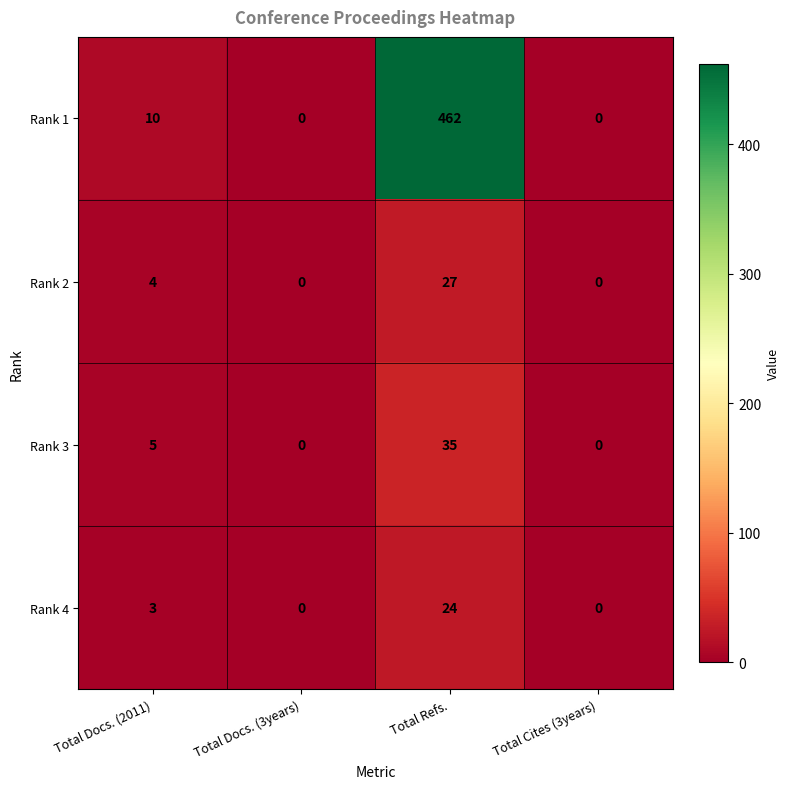

List the series in order of their peak value, lowest first.

Rank 4, Rank 2, Rank 3, Rank 1